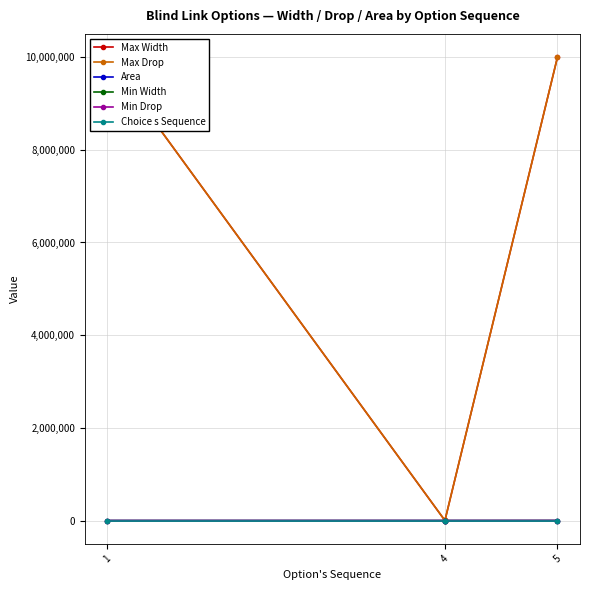

Is the value of Area at 4 greater than the value of Max Width at 4?

No